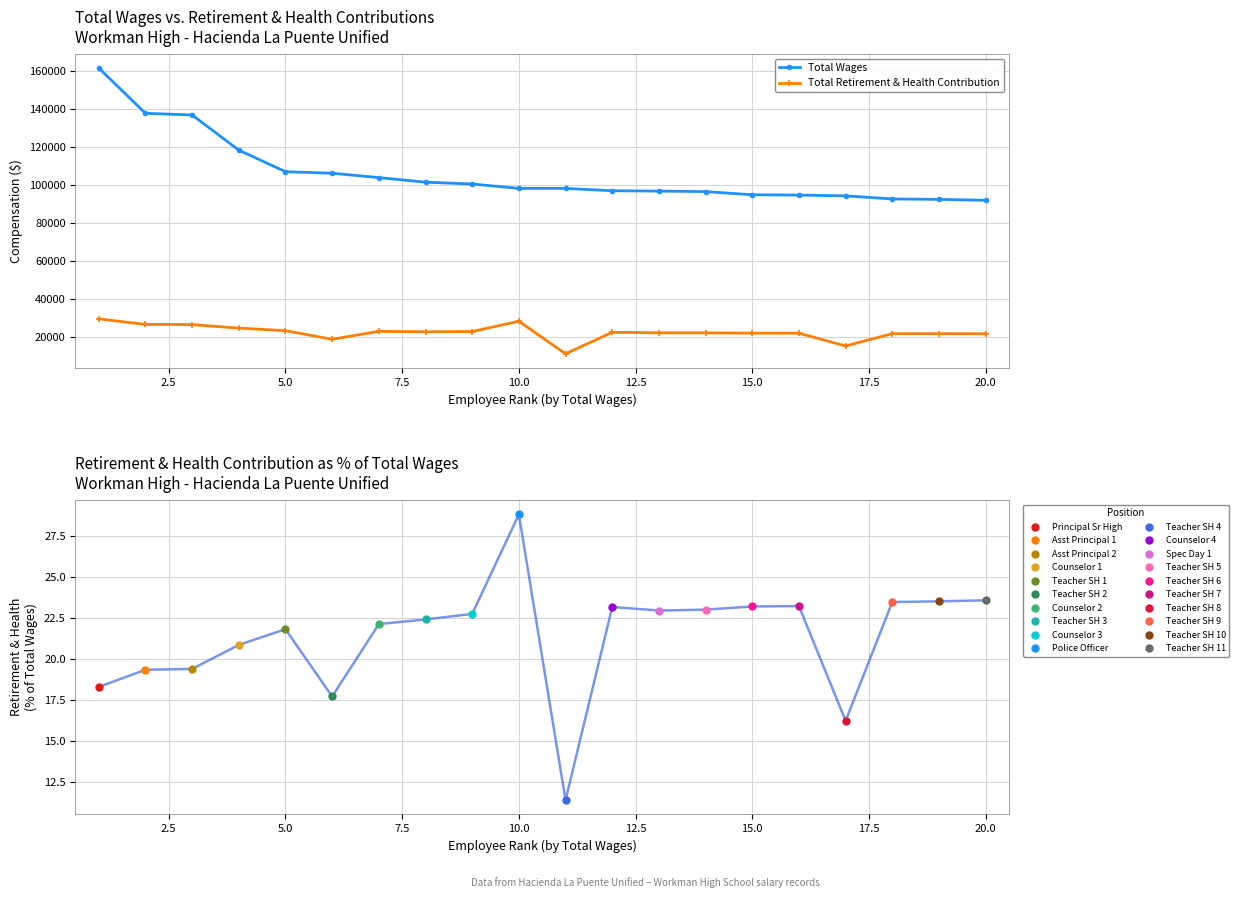

True or false: Total Wages and Total Retirement & Health Contribution intersect in this chart.

False